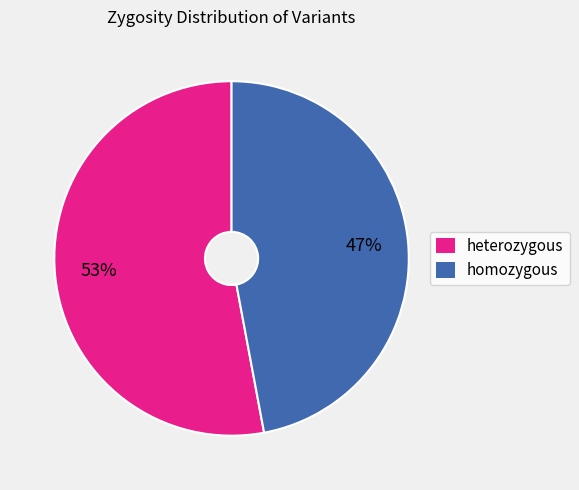

Combined, do heterozygous and homozygous account for over 50%?

Yes